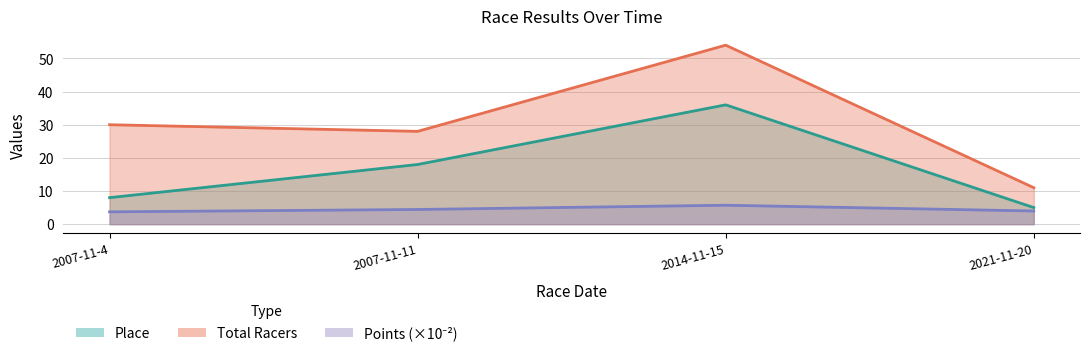

What is the difference between the highest and lowest values at 2021-11-20?

7.0